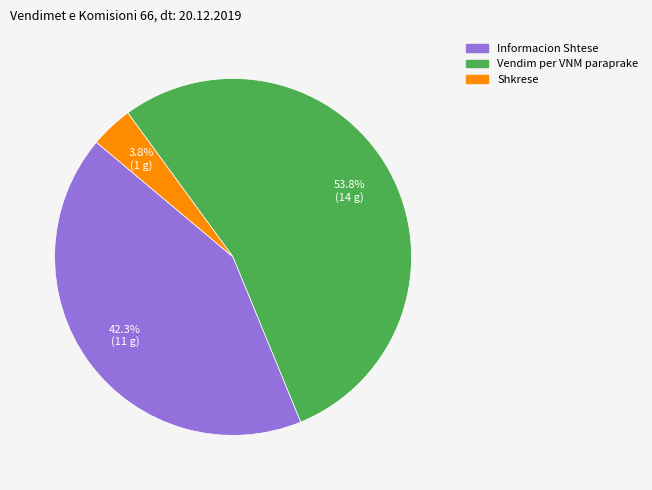

The Vendim per VNM paraprake slice represents 65% of the pie. True or false?

False